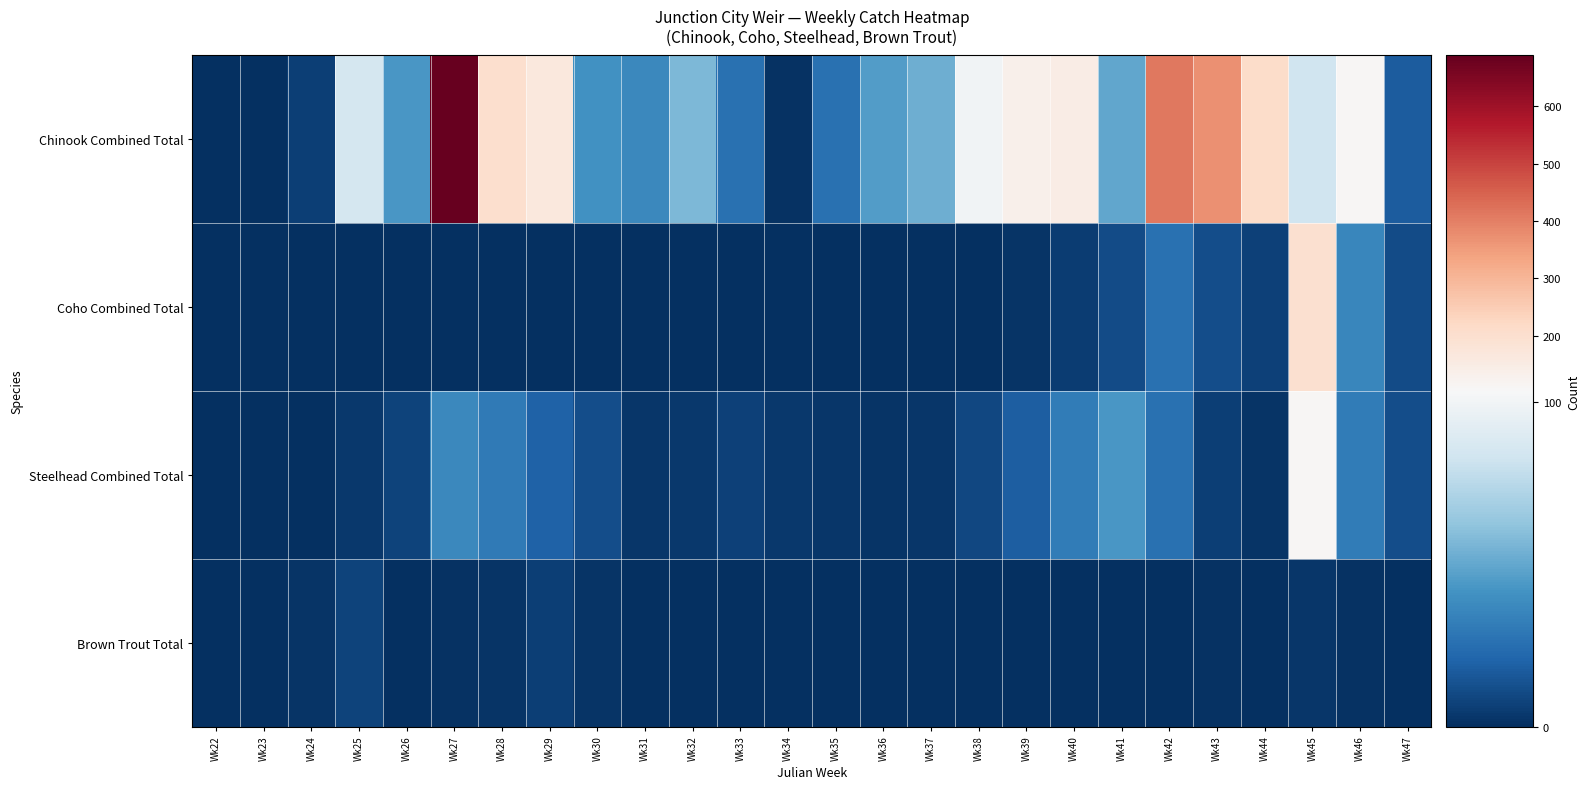

Which series changed the most between Wk22 and Wk27?

Chinook Combined Total